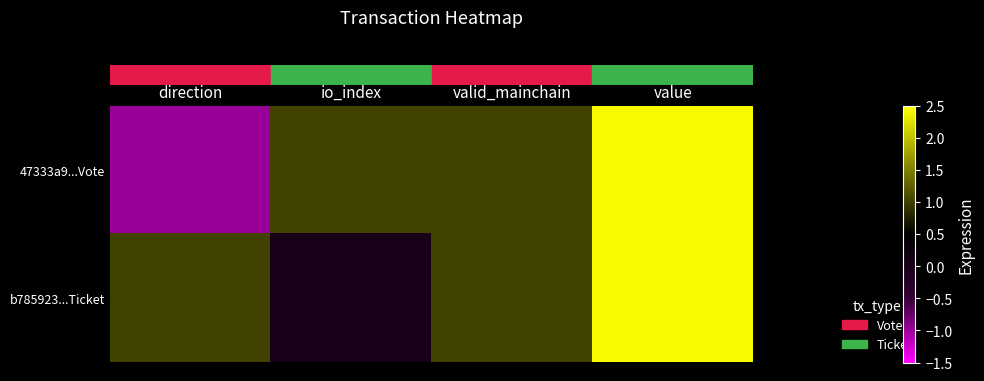

How many categories are shown in the chart?

4